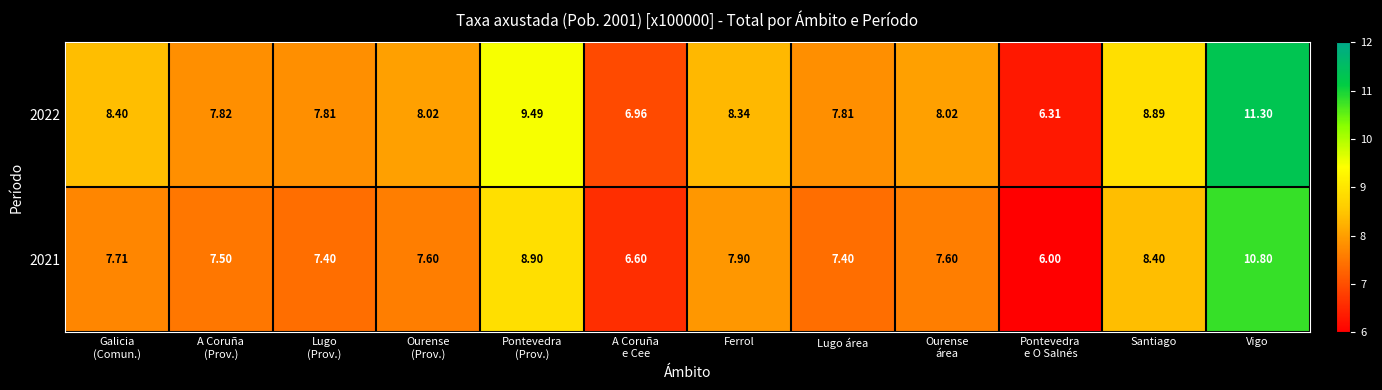

List the series in order of their peak value, highest first.

2022, 2021